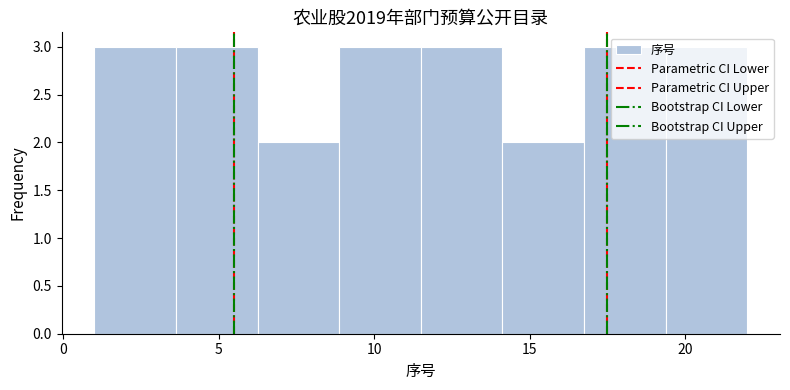

Reading left to right, transcribe this chart: for each bar, give the range it covers on the x-axis and its height. Neither the bar edges nor the heights are printed on the chart, so give them approximately, as read against the axes.

1.0 to 3.5: 3
3.5 to 6.5: 3
6.5 to 9.0: 2
9.0 to 11.5: 3
11.5 to 14.0: 3
14.0 to 17.0: 2
17.0 to 19.5: 3
19.5 to 22.0: 3